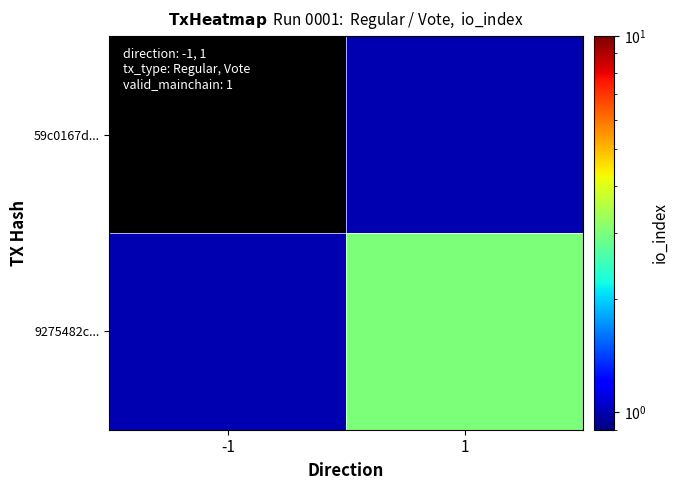

Reading left to right, extract all data points from this chart.

59c0167d...: -1=-1	1=1
9275482c...: -1=1	1=3